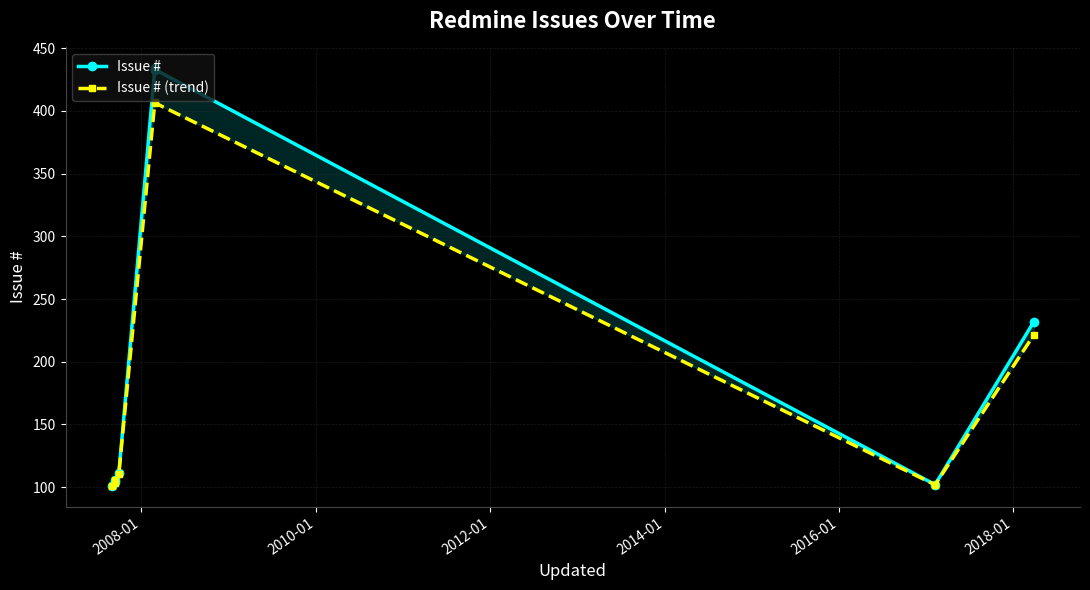

Does the chart display data point markers on the line(s)?

Yes